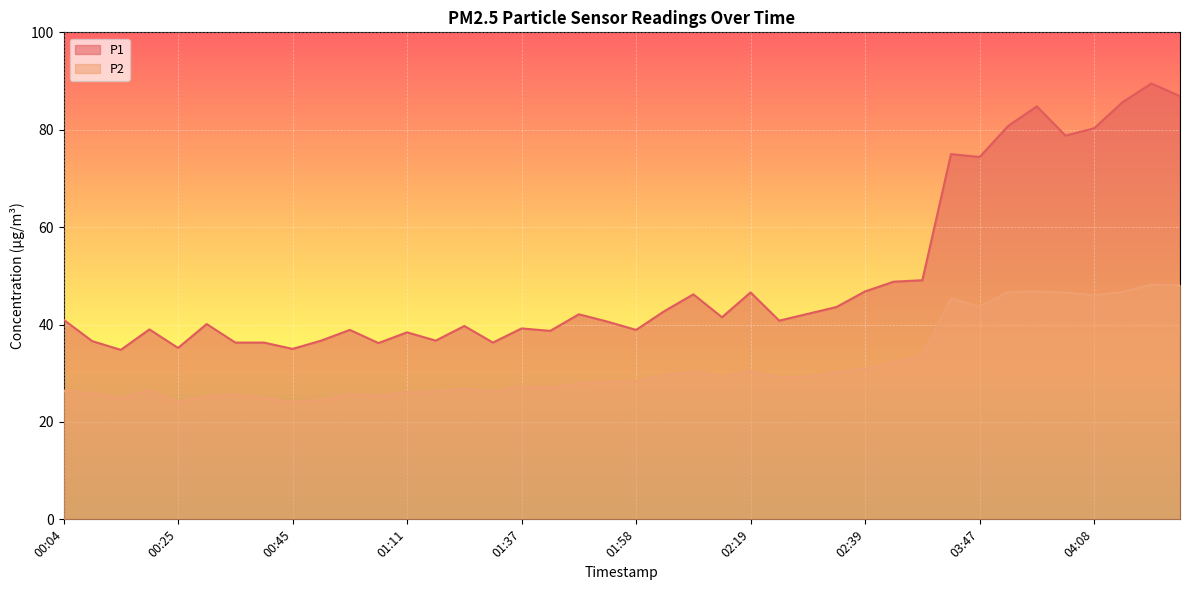

What is the value of the P1 point at the 1st from the left?

41.0